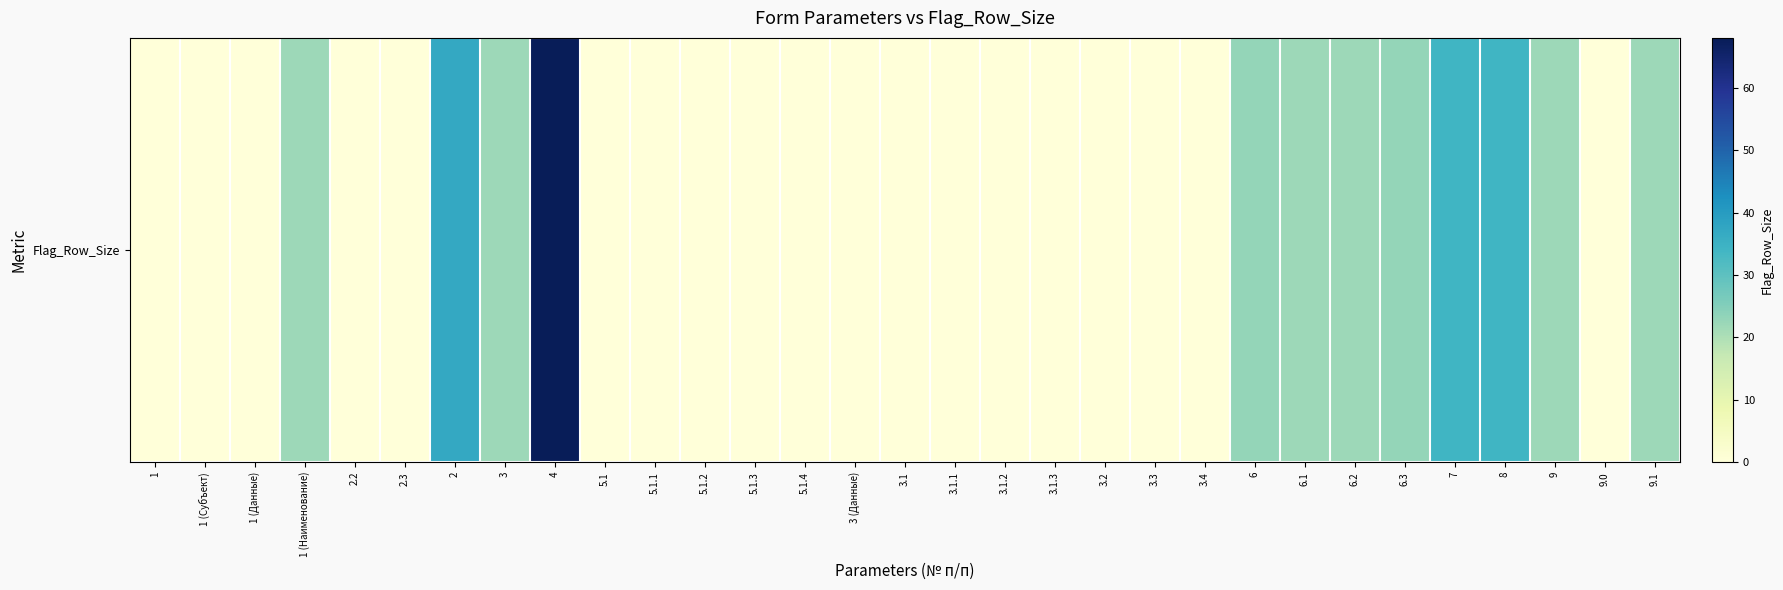

List the labels in order of value, largest first.

4, 2, 7, 8, 6, 6.3, 1 (Наименование), 3, 6.1, 6.2, 9, 9.1, 1, 1 (Субъект), 1 (Данные), 2.2, 2.3, 5.1, 5.1.1, 5.1.2, 5.1.3, 5.1.4, 3 (Данные), 3.1, 3.1.1, 3.1.2, 3.1.3, 3.2, 3.3, 3.4, 9.0